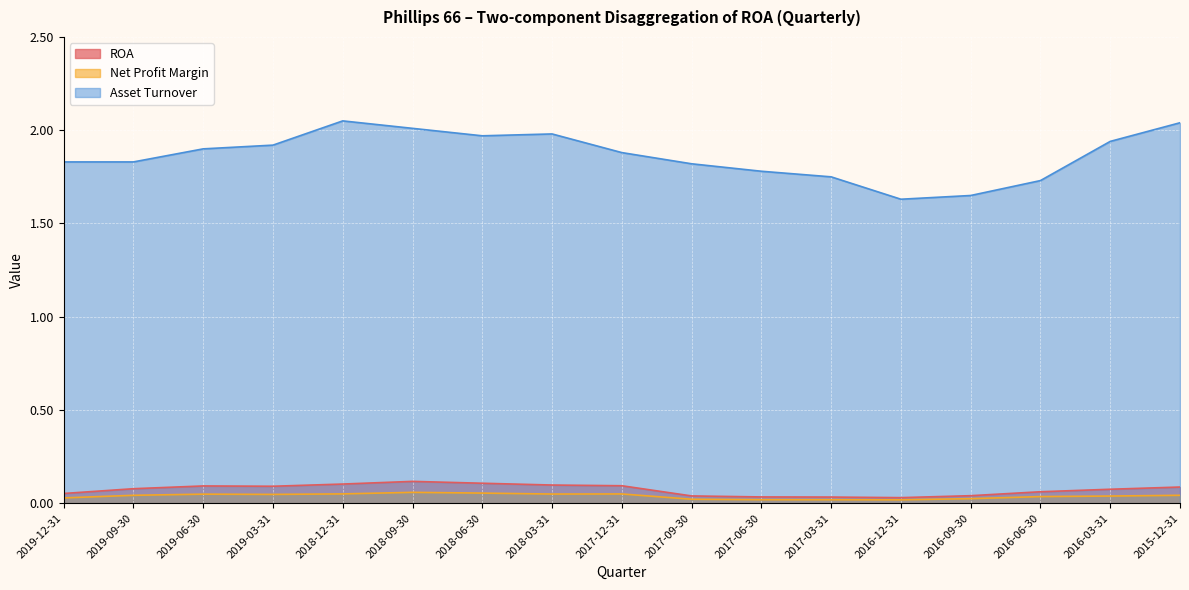

What is the difference between the Asset Turnover values at 2016-12-31 and 2017-12-31?

0.2